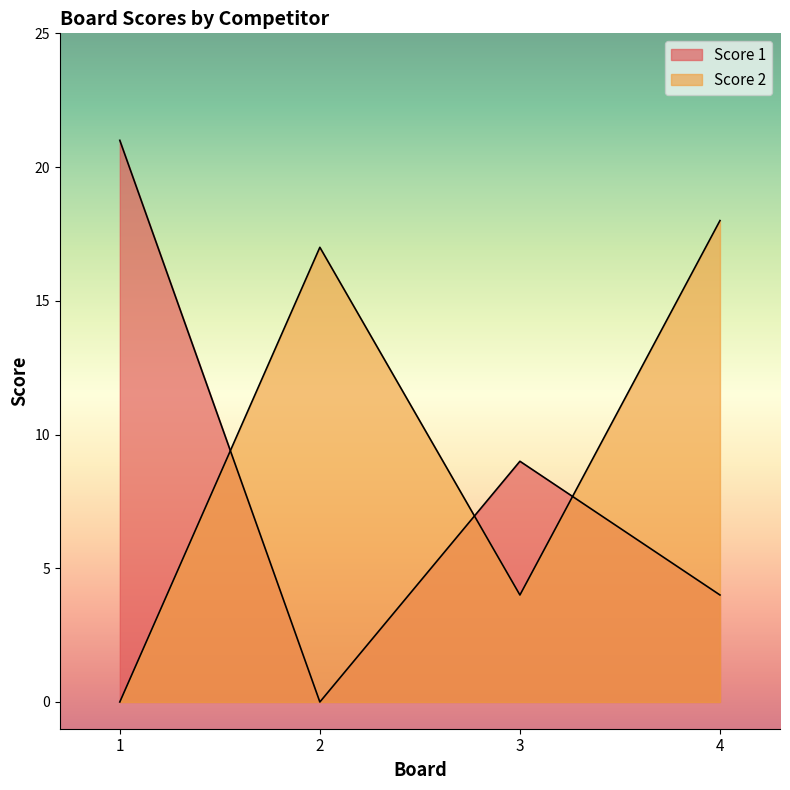

Which category has the lowest value in the Score 1 series?

2